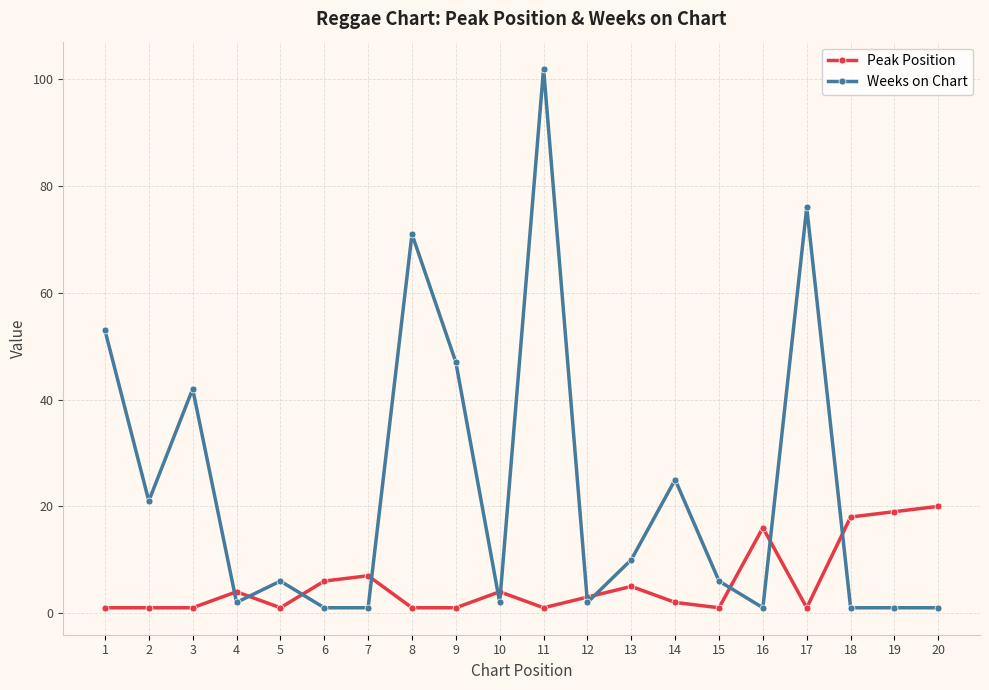

What is the maximum value for Weeks on Chart?

102